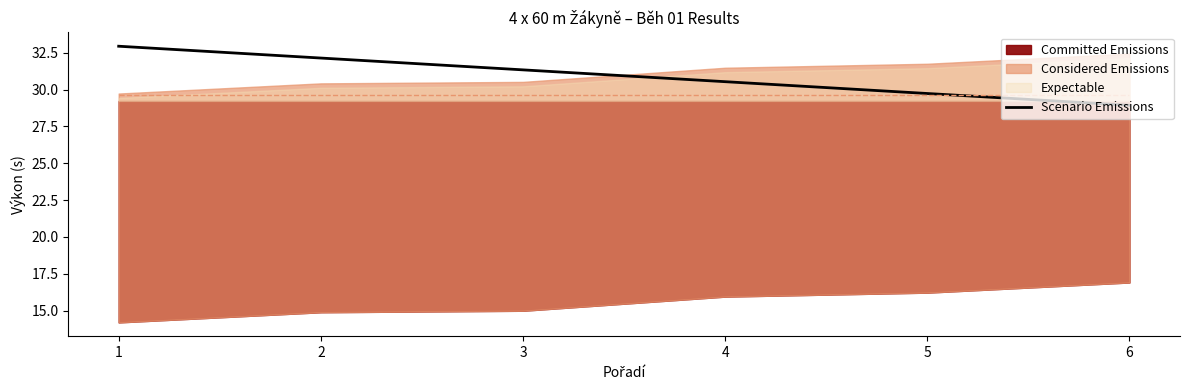

Approximately how many times larger is the value at 3 compared to 4?

1.0